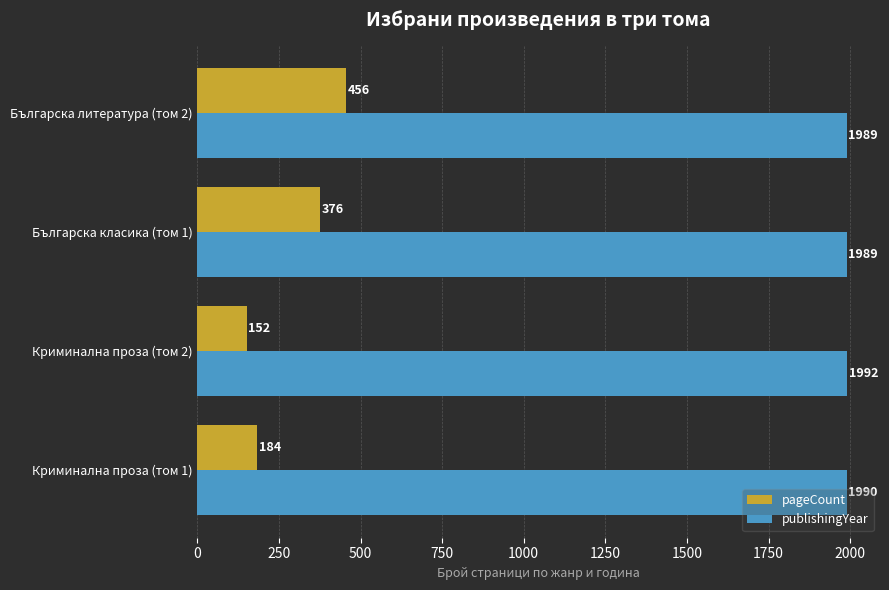

At which category is the sum across all series the highest?

Българска литература (том 2)